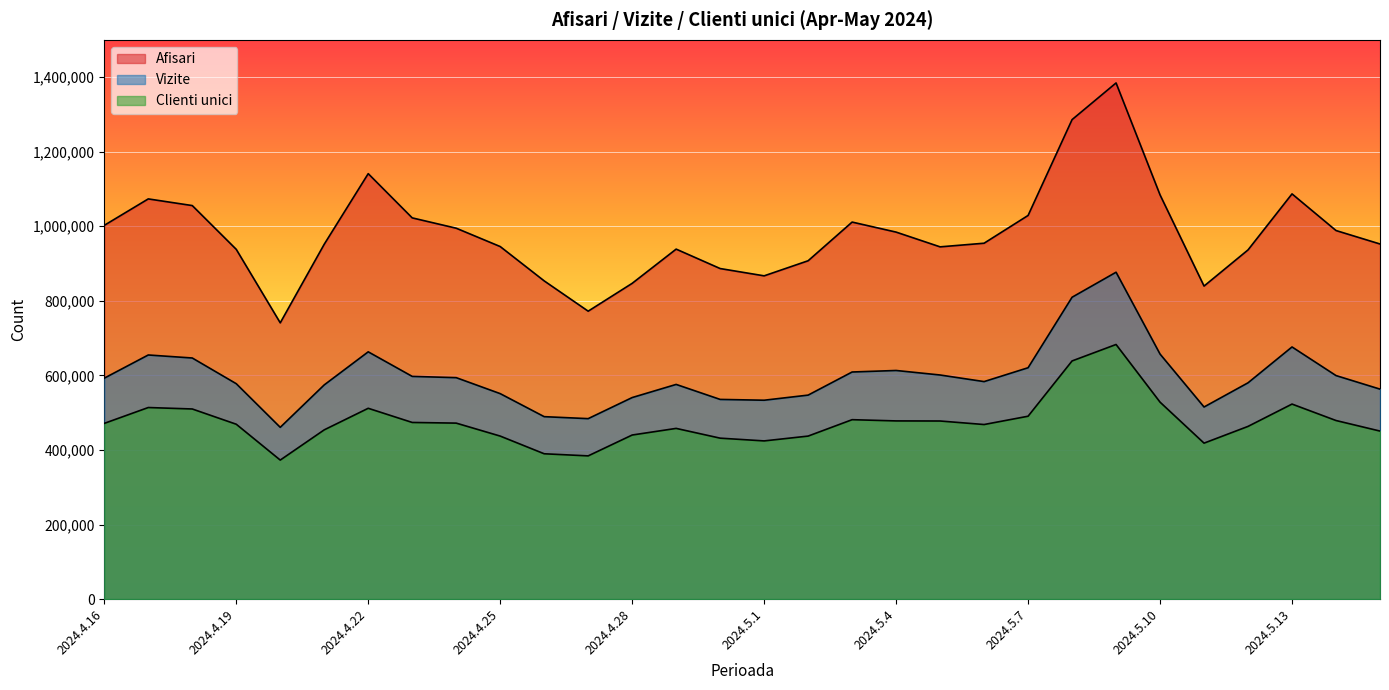

Rank the categories by Afisari value from highest to lowest.

2024.5.9, 2024.5.8, 2024.4.22, 2024.5.13, 2024.5.10, 2024.4.17, 2024.4.18, 2024.5.7, 2024.4.23, 2024.5.3, 2024.4.16, 2024.4.24, 2024.5.14, 2024.5.4, 2024.5.6, 2024.5.15, 2024.4.21, 2024.4.25, 2024.5.5, 2024.4.29, 2024.4.19, 2024.5.12, 2024.5.2, 2024.4.30, 2024.5.1, 2024.4.26, 2024.4.28, 2024.5.11, 2024.4.27, 2024.4.20